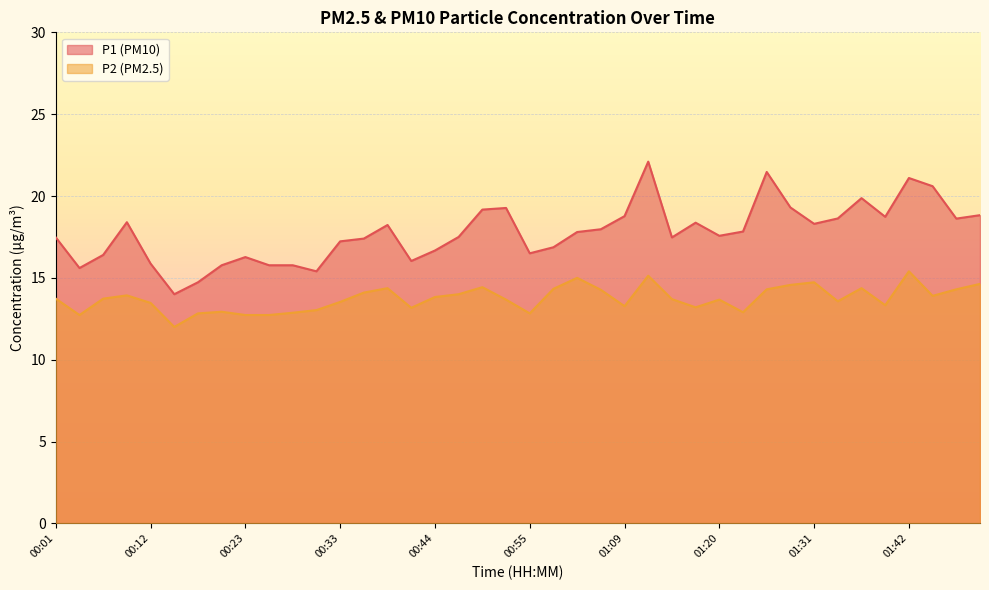

True or false: P1 and P2 cross at least once.

False